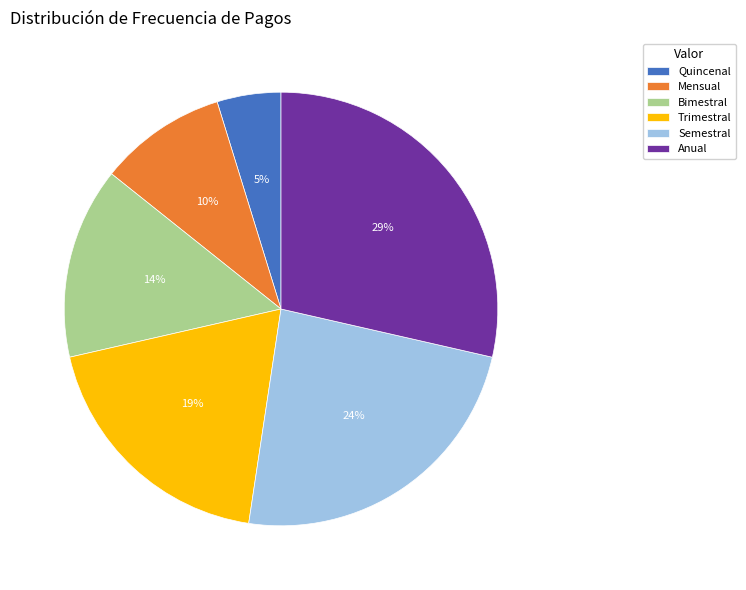

How many segments does this pie chart have?

6